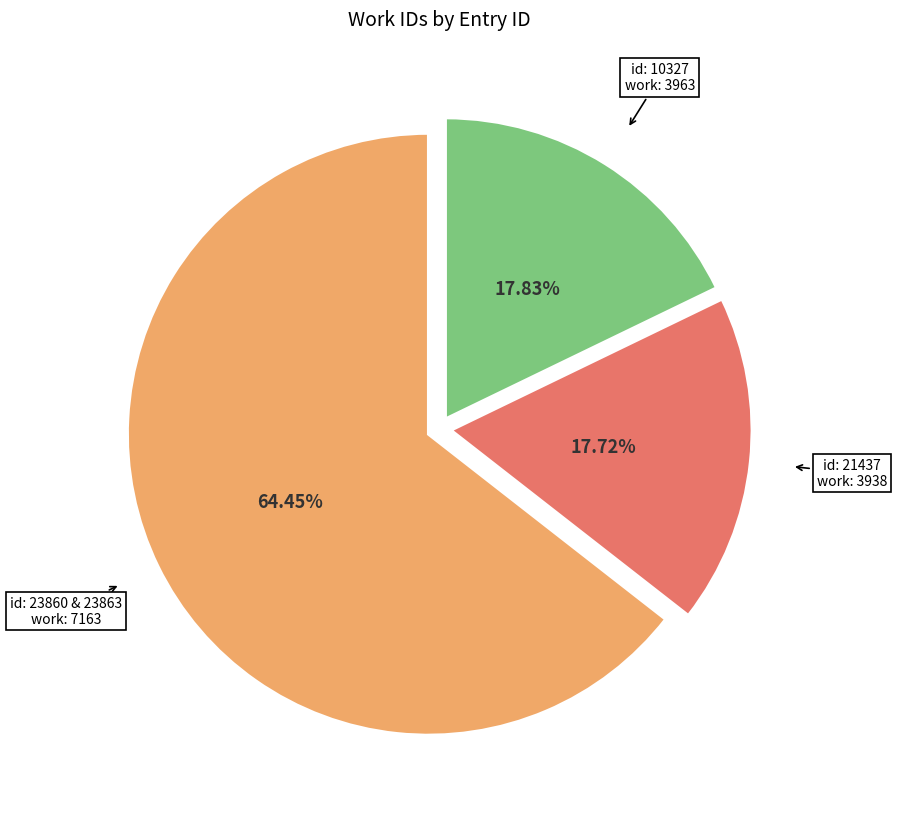

Is there a majority slice in this chart?

Yes